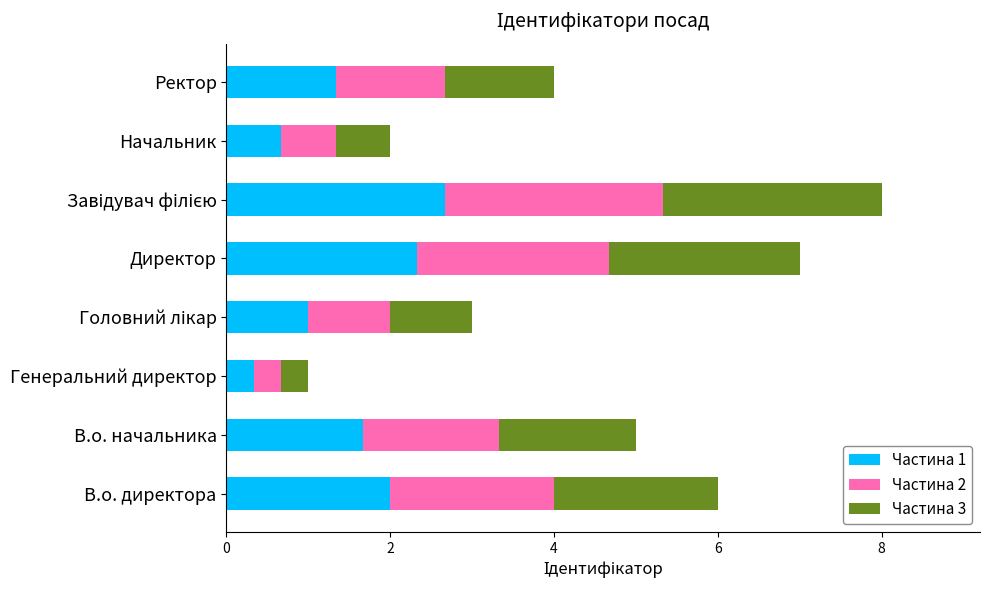

What is the highest value of the Частина 1 series?

2.7